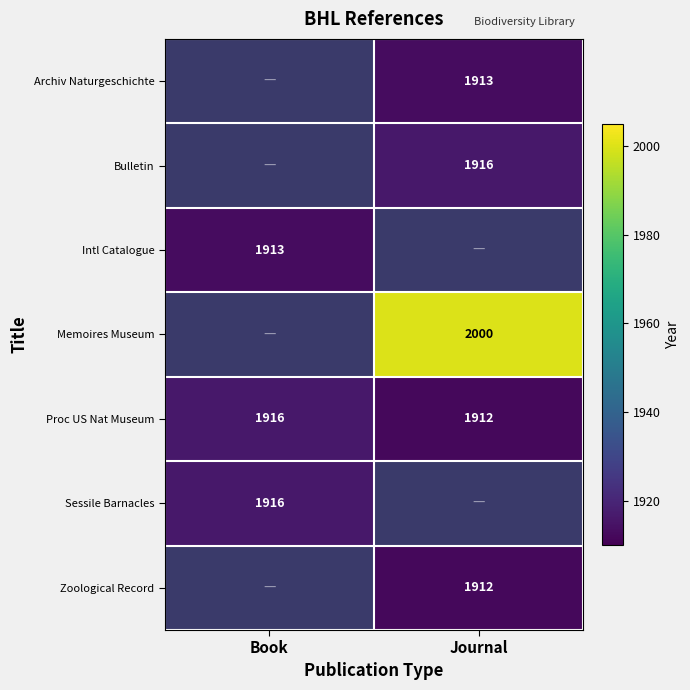

True or false: Proc US Nat Museum has a value of 1912 at Journal.

True